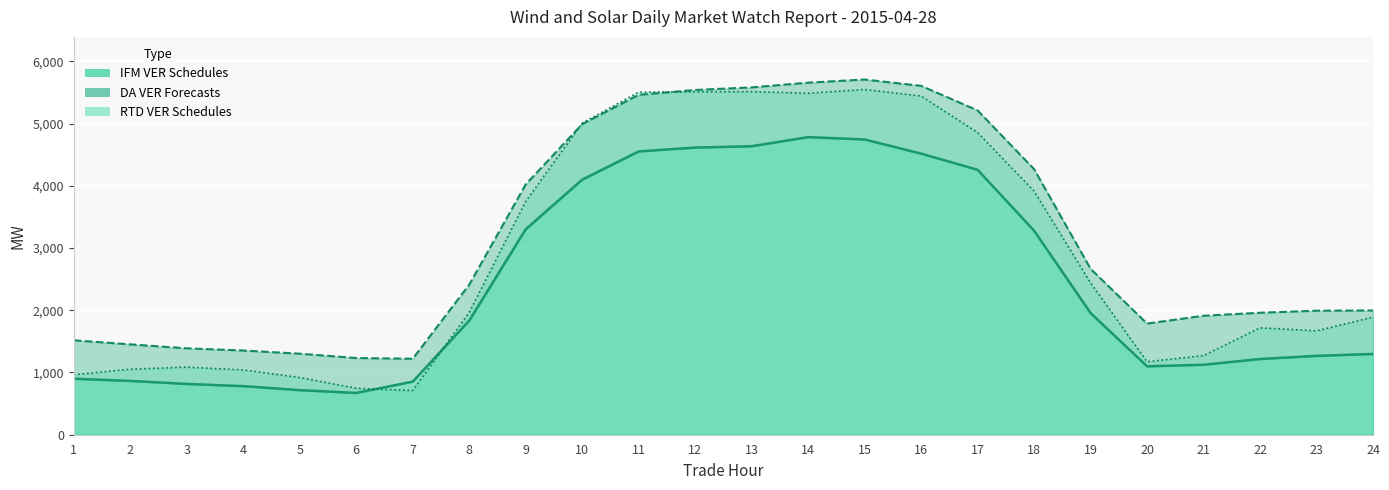

How many interior local valleys does the IFM VER Schedules series have?

2